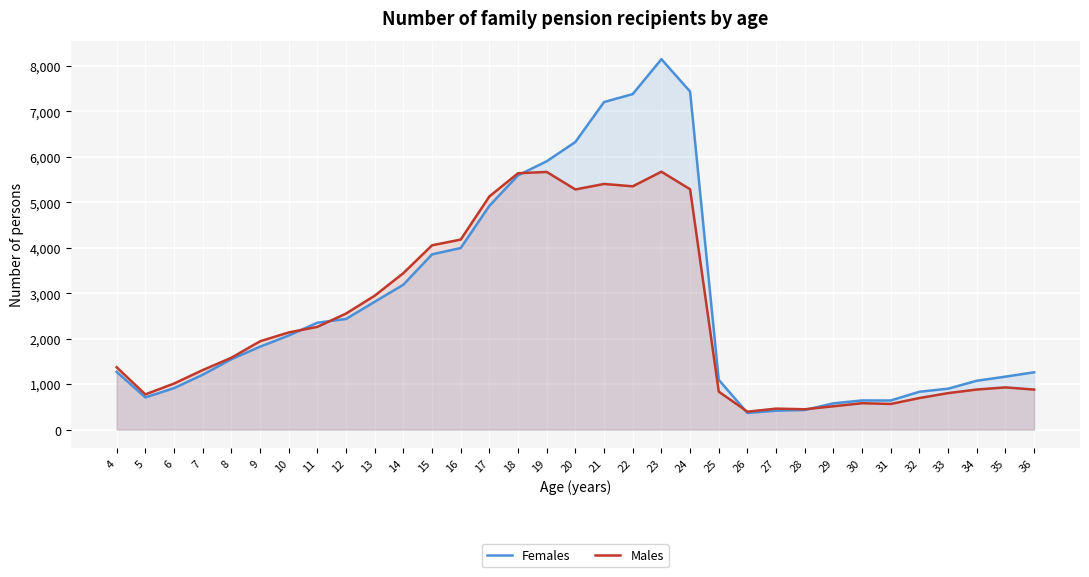

True or false: Males has more than 1 points higher than both neighbors.

True